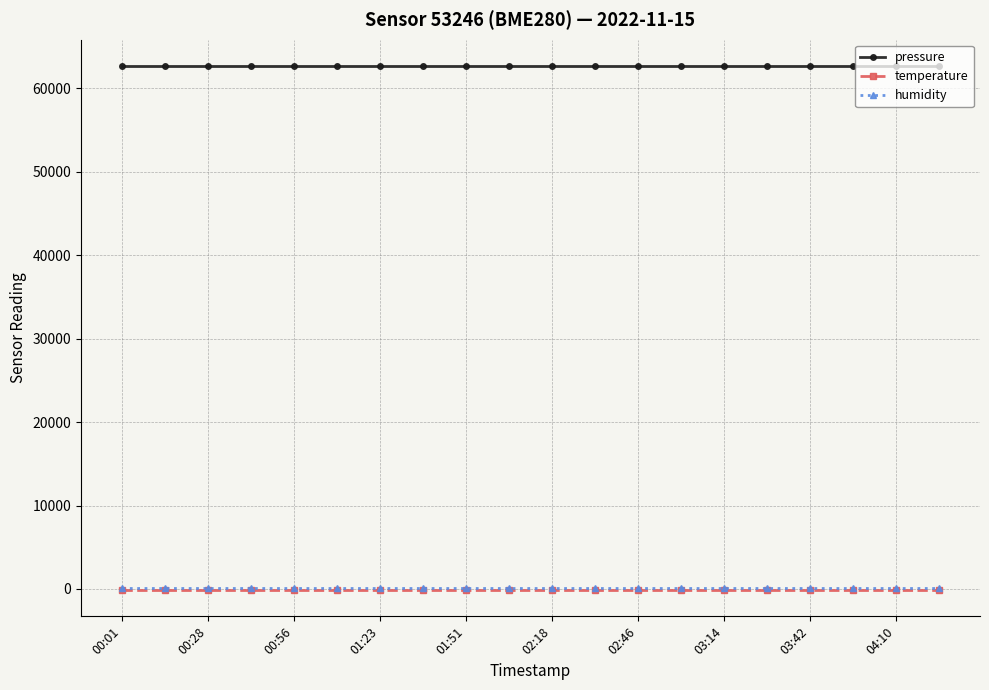

Which series has the largest total across all categories?

pressure